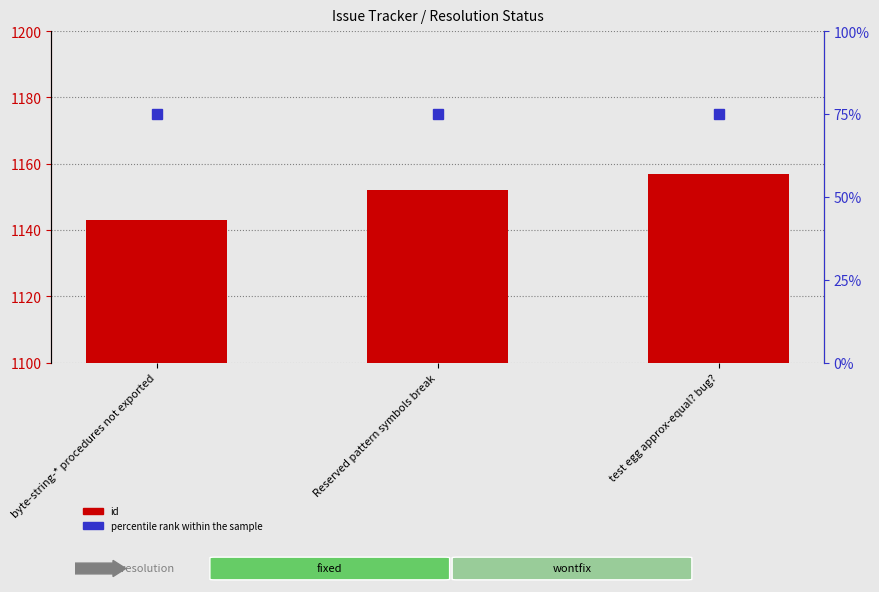

What is the label of the 2nd bar from the right?

Reserved pattern symbols break